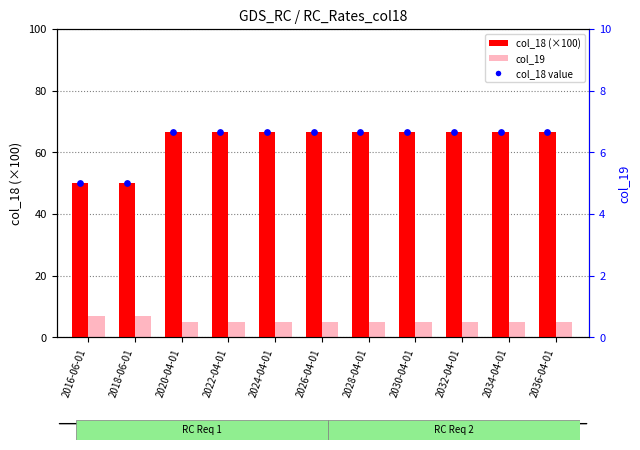

Is the value of col_18 value at 2026-04-01 greater than the value of col_18 (×100) at 2030-04-01?

No